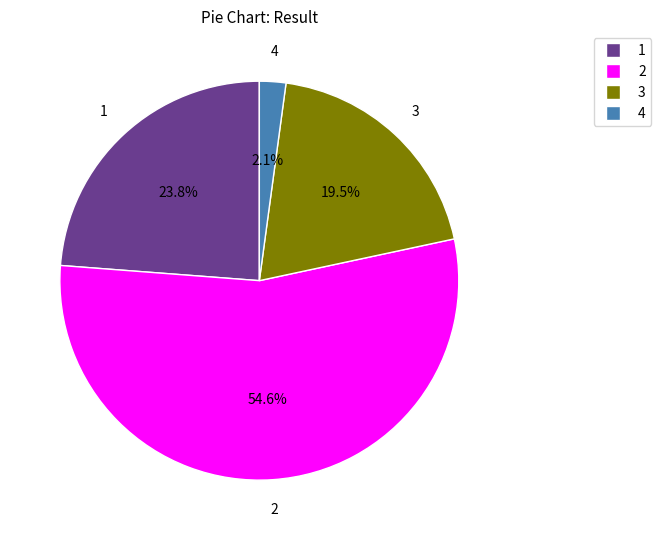

What portion of the pie excludes 4?

97.9%